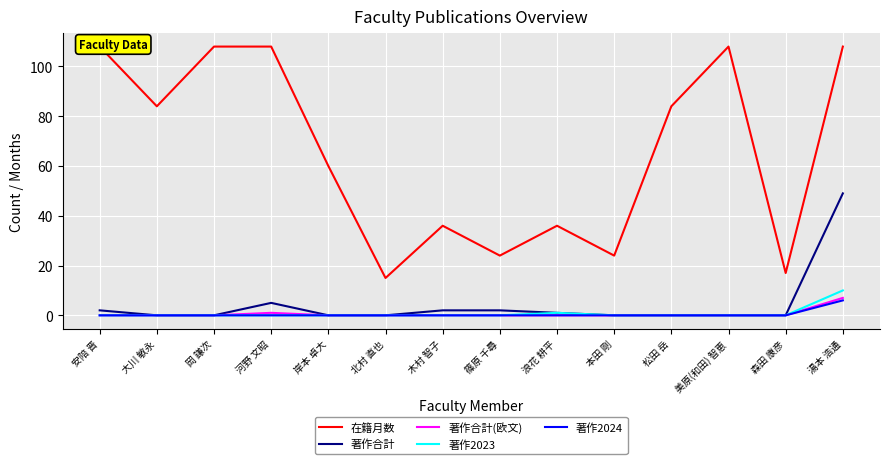

Which series has the largest range (max minus min)?

在籍月数